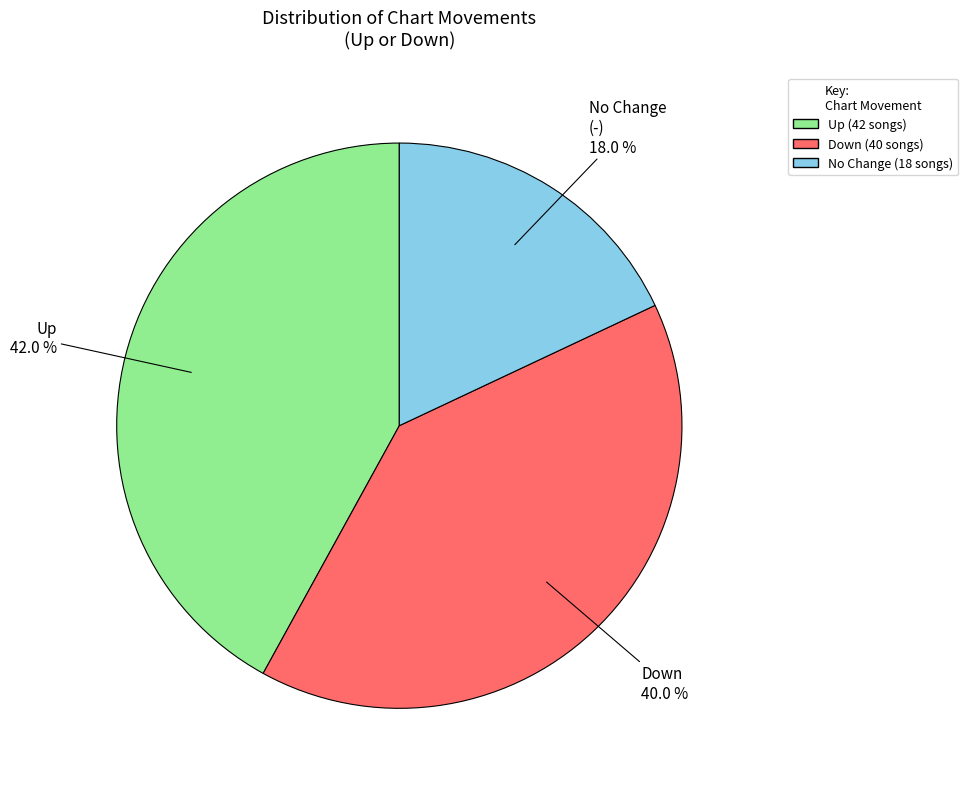

Is there any slice that represents more than half of the pie?

No